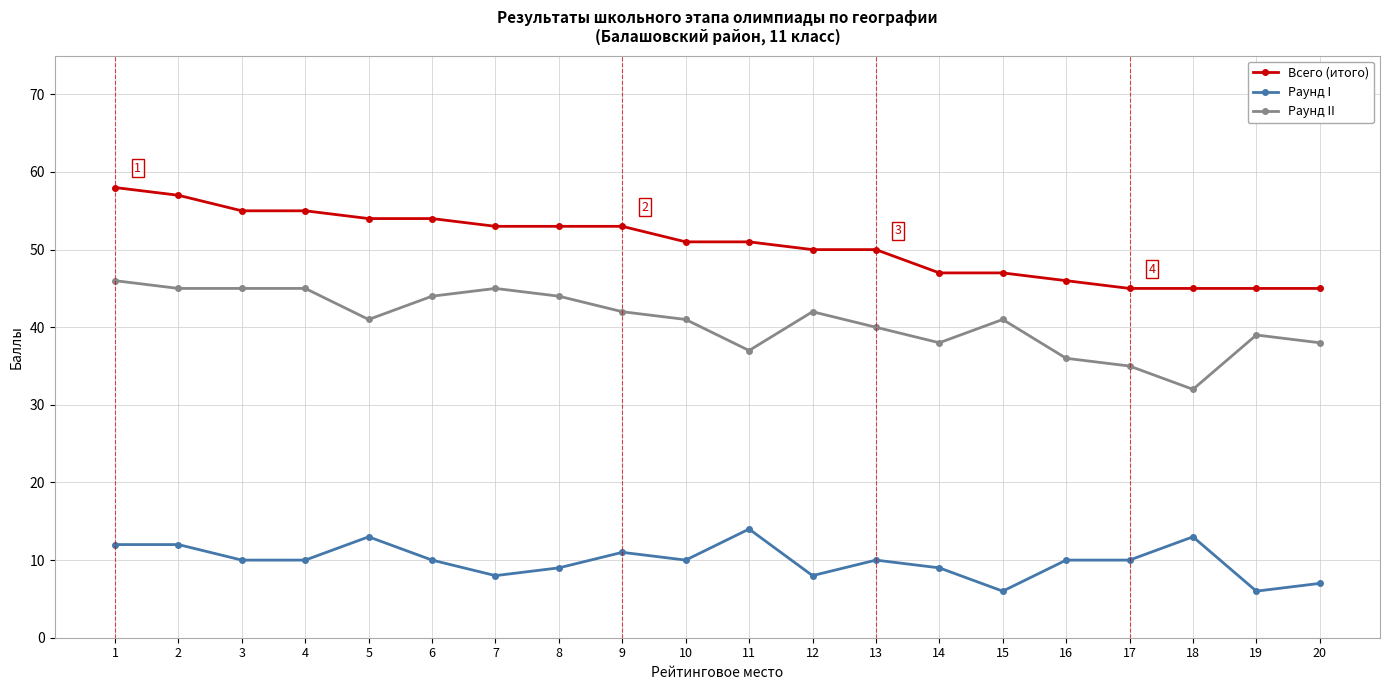

What is the minimum value for Раунд II?

32